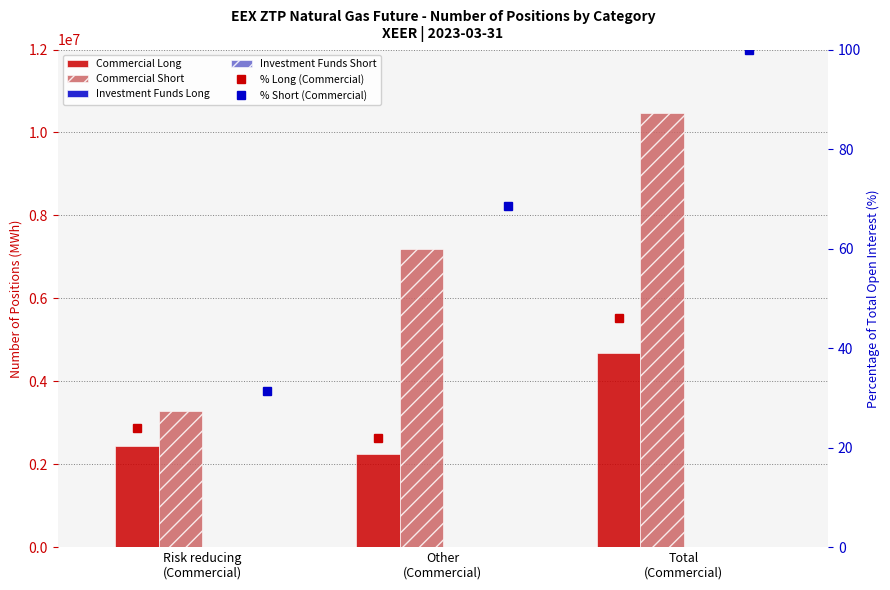

What is the label of the 1st bar from the left?

Risk reducing
(Commercial)